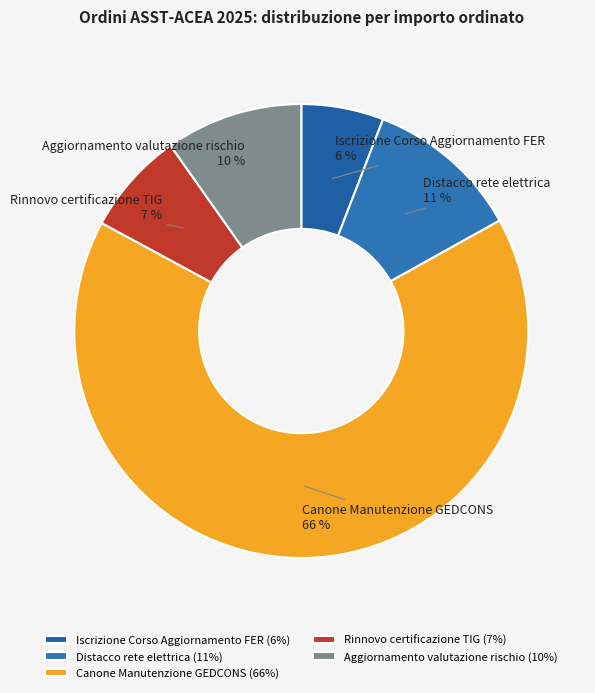

Between Aggiornamento valutazione rischio and Iscrizione Corso Aggiornamento FER, which is larger?

Aggiornamento valutazione rischio